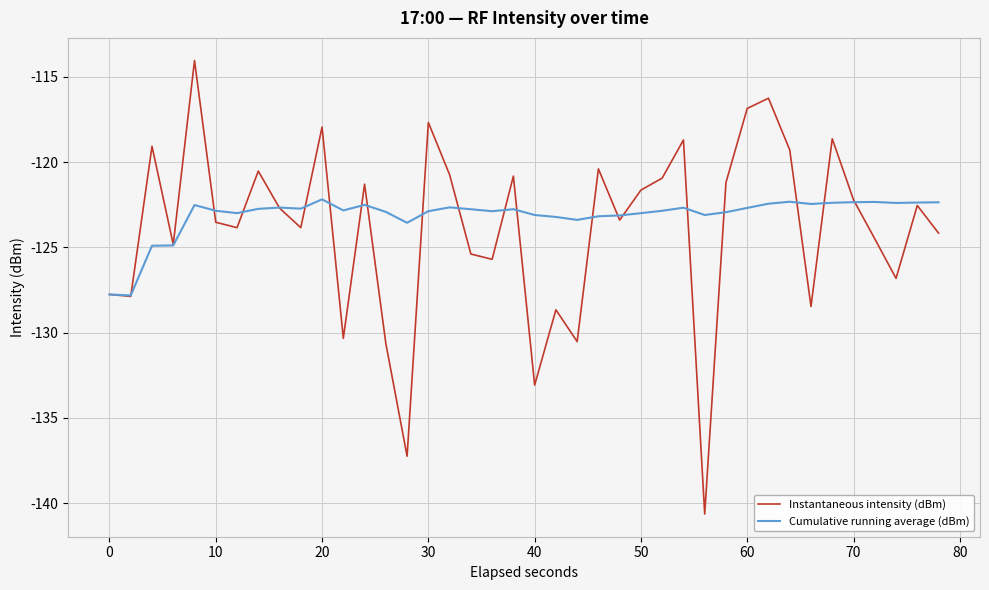

List the series in order of their peak value, lowest first.

Cumulative running average (dBm), Instantaneous intensity (dBm)